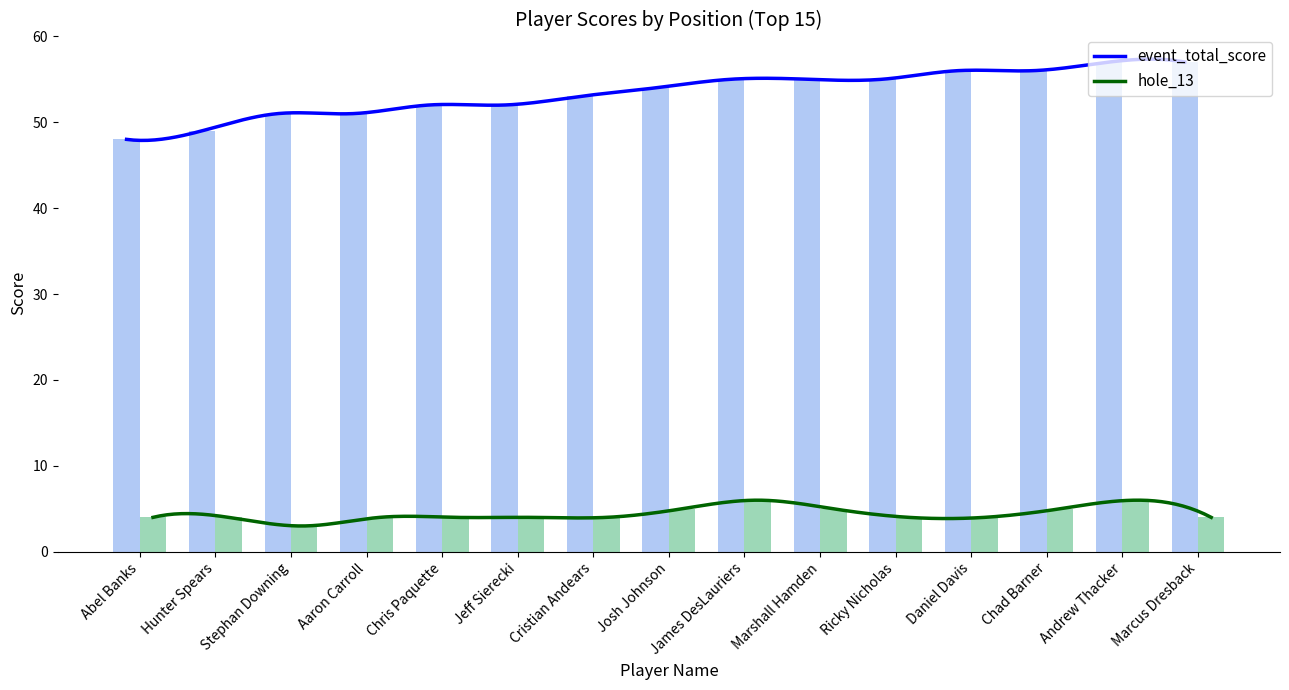

What is the spread (max minus min) of values at Andrew Thacker?

51